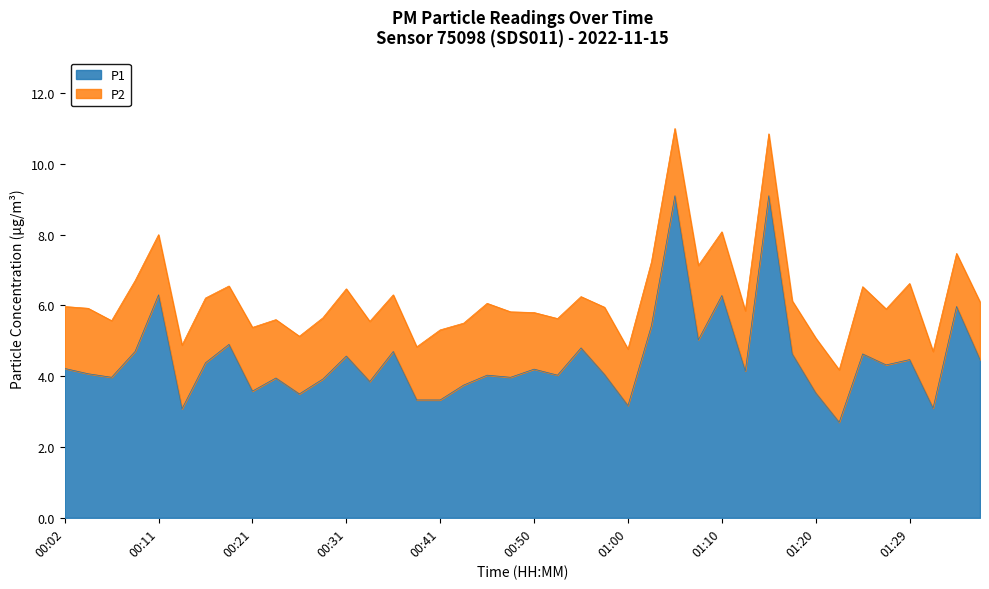

List the labels in order of value, largest first.

01:05, 01:15, 00:11, 01:10, 01:34, 01:02, 01:07, 00:19, 00:55, 00:09, 00:36, 01:17, 01:24, 00:31, 01:29, 01:37, 00:16, 01:27, 00:02, 00:50, 01:12, 00:04, 00:58, 00:45, 00:53, 00:06, 00:48, 00:23, 00:28, 00:33, 00:43, 00:21, 01:20, 00:26, 00:38, 00:41, 01:00, 01:32, 00:14, 01:22